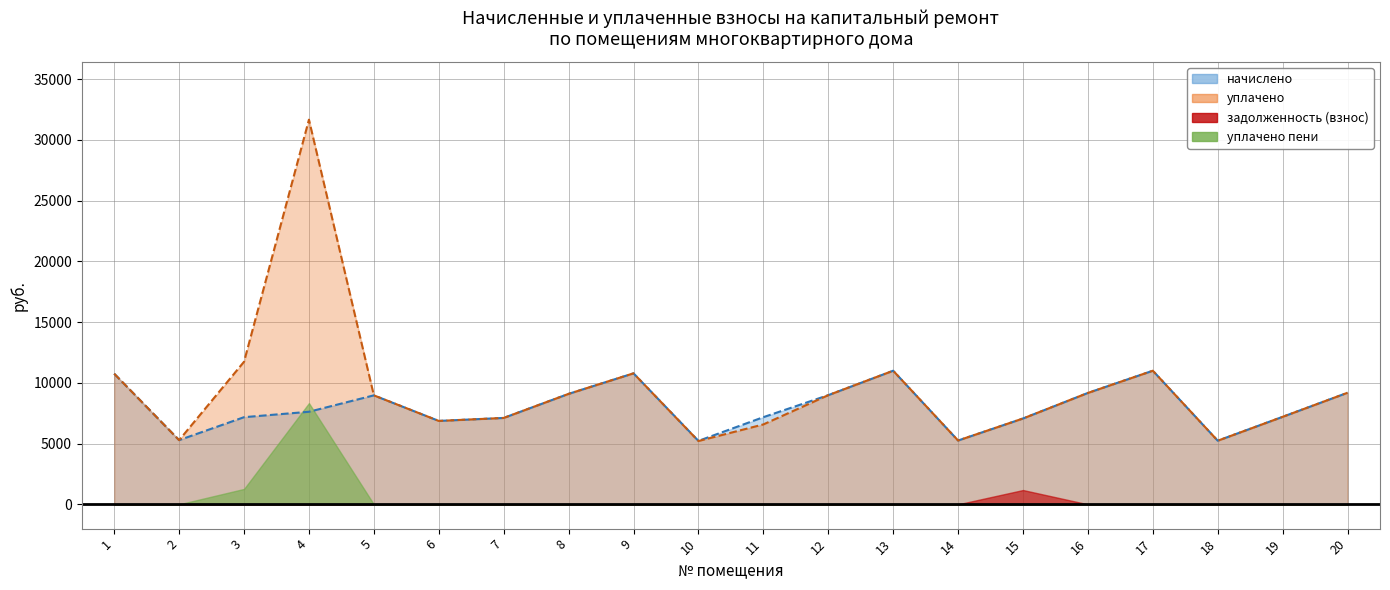

True or false: уплачено has a value of 10997.8 at 13.

True